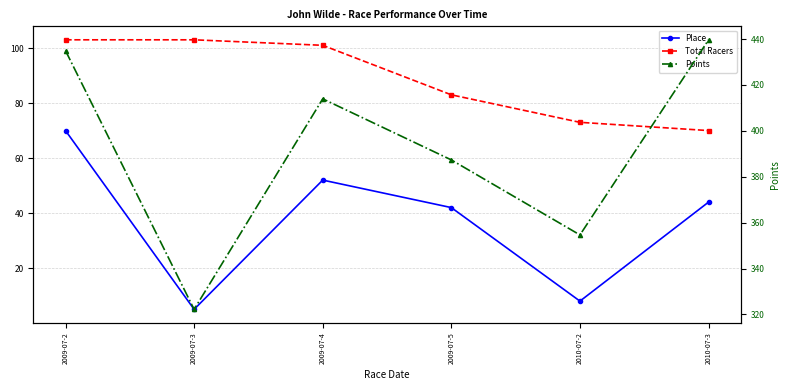

What value does the Place series have at 2009-07-3?

5.0